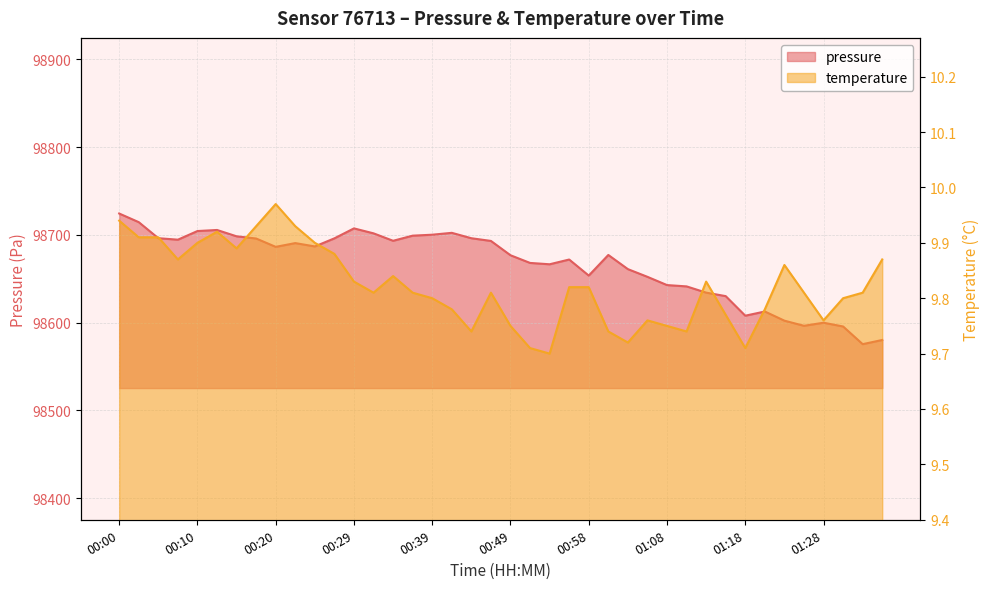

Rank the series at 00:08 from lowest to highest value.

temperature, pressure